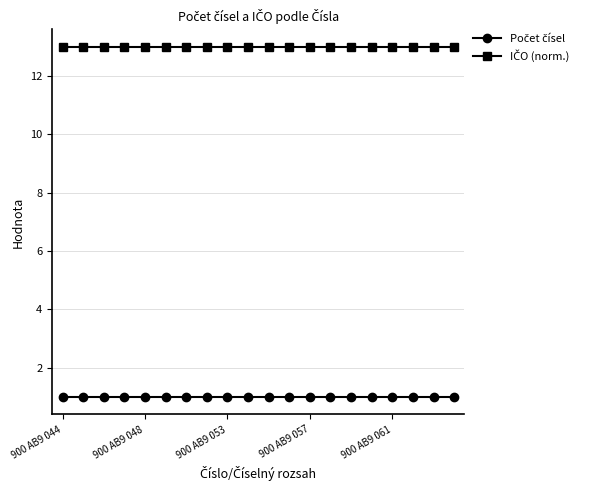

Is this an area chart (filled region under the line)?

No